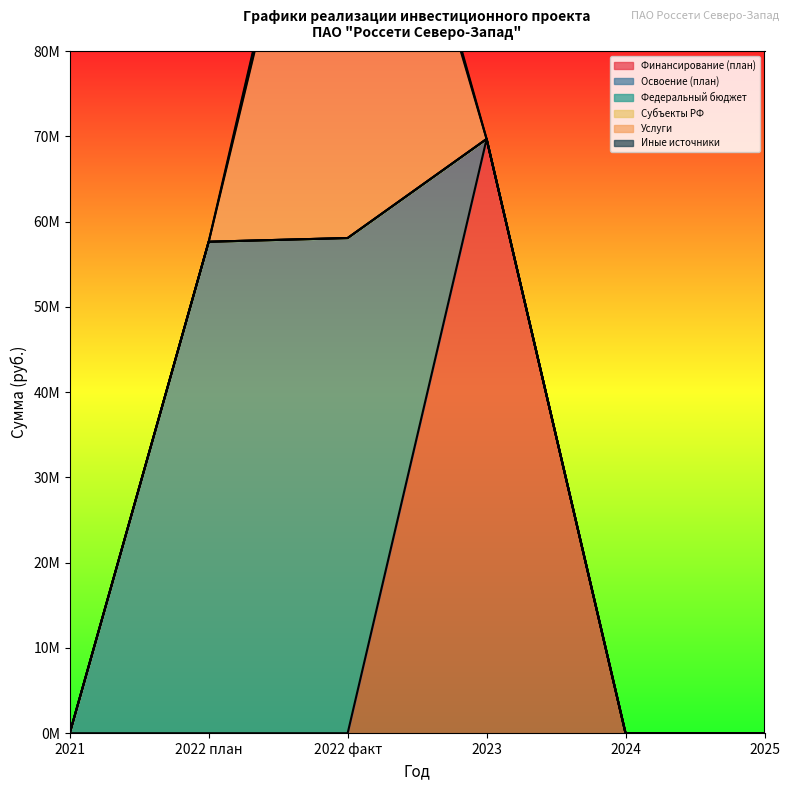

What is the label of the 3rd point from the right?

2023